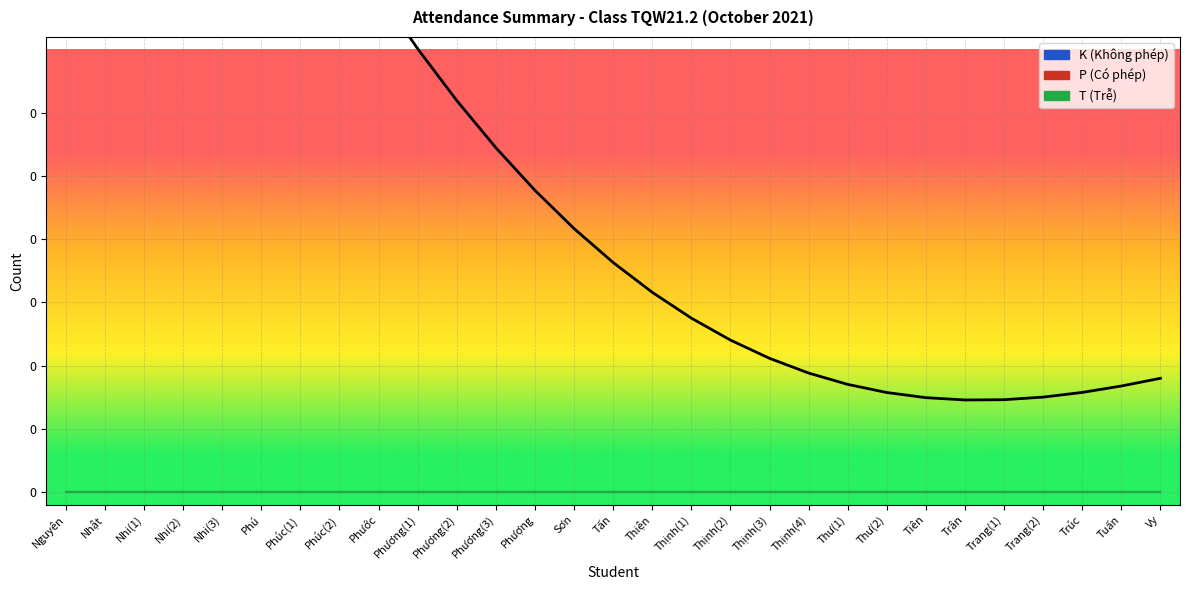

True or false: the data shows 0.9 at Thịnh(4).

True